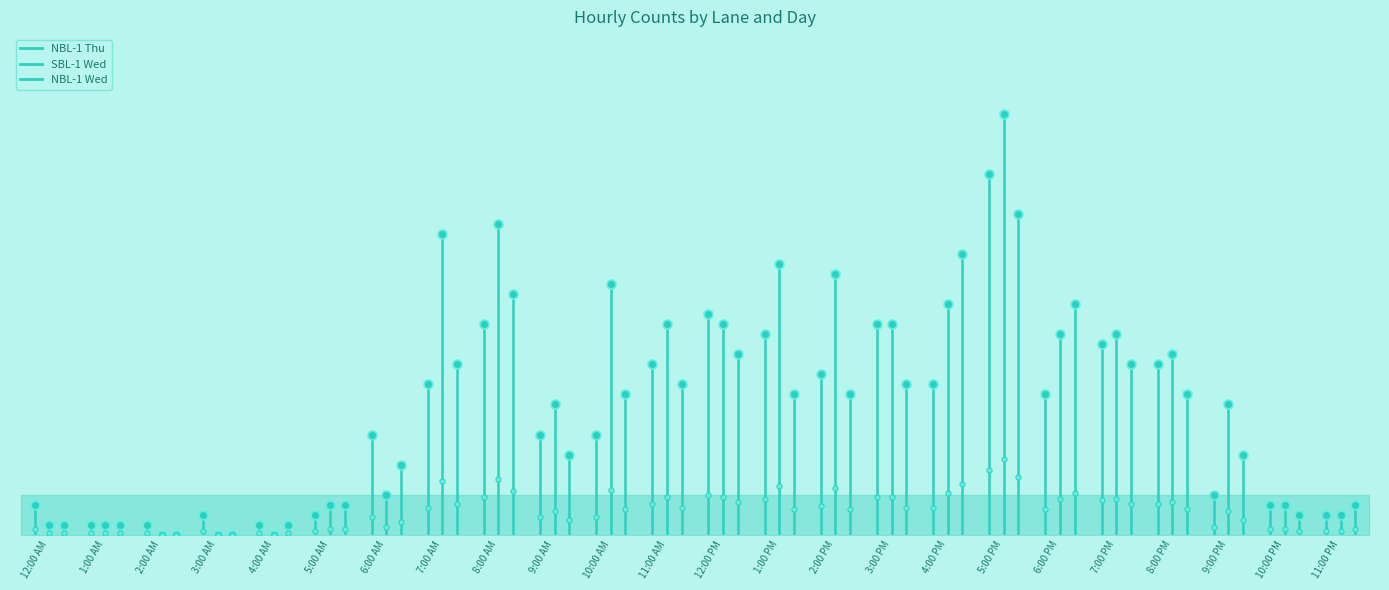

Which series reaches the maximum Y coordinate?

NBL-1 Thu